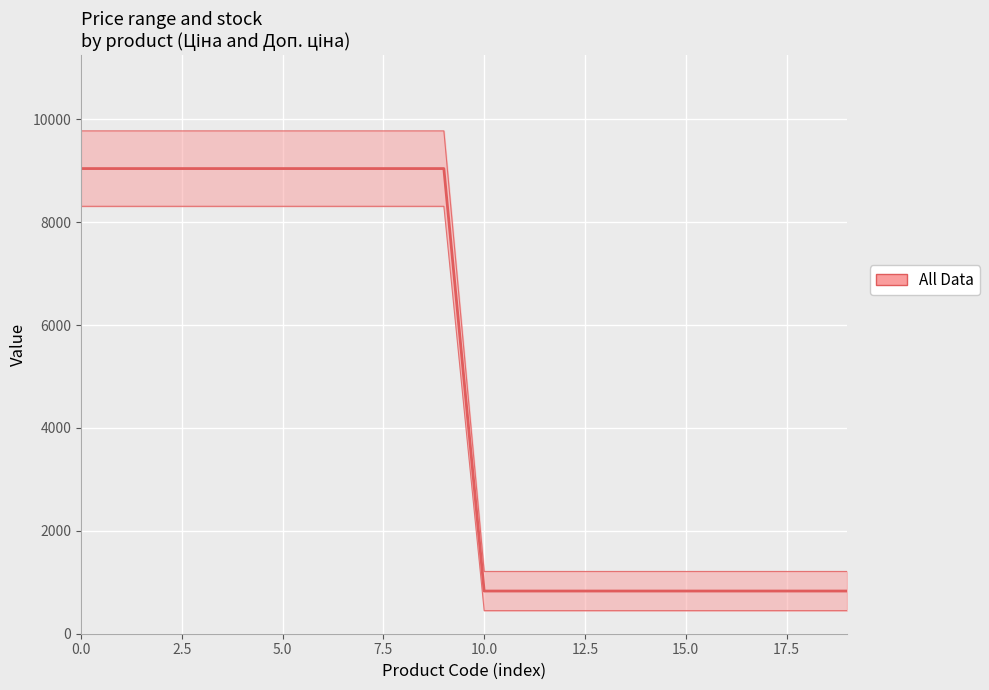

What is the sum of all values?

87581.5